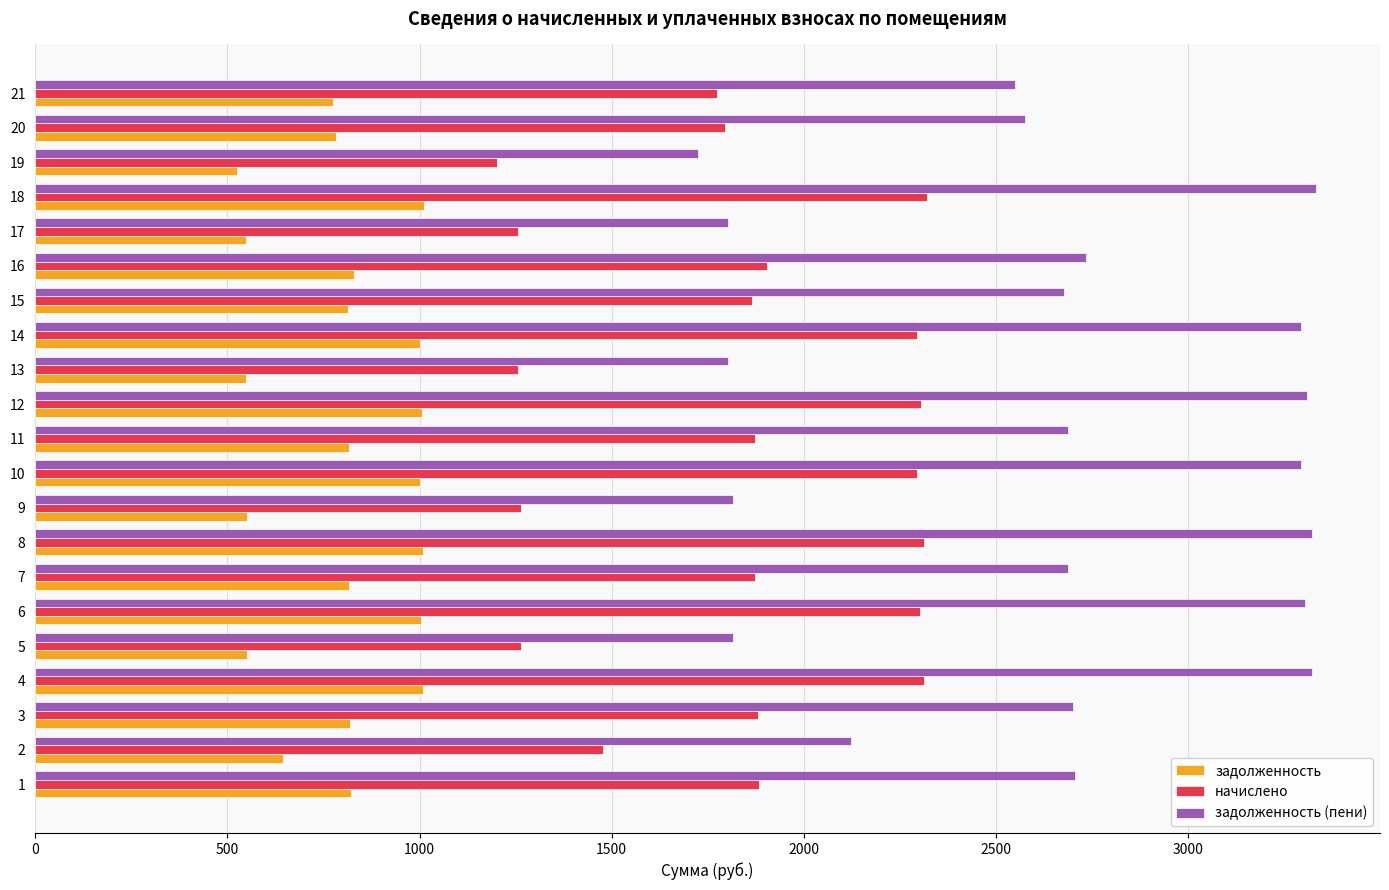

Between 4 and 21, which series saw the biggest shift?

задолженность (пени)